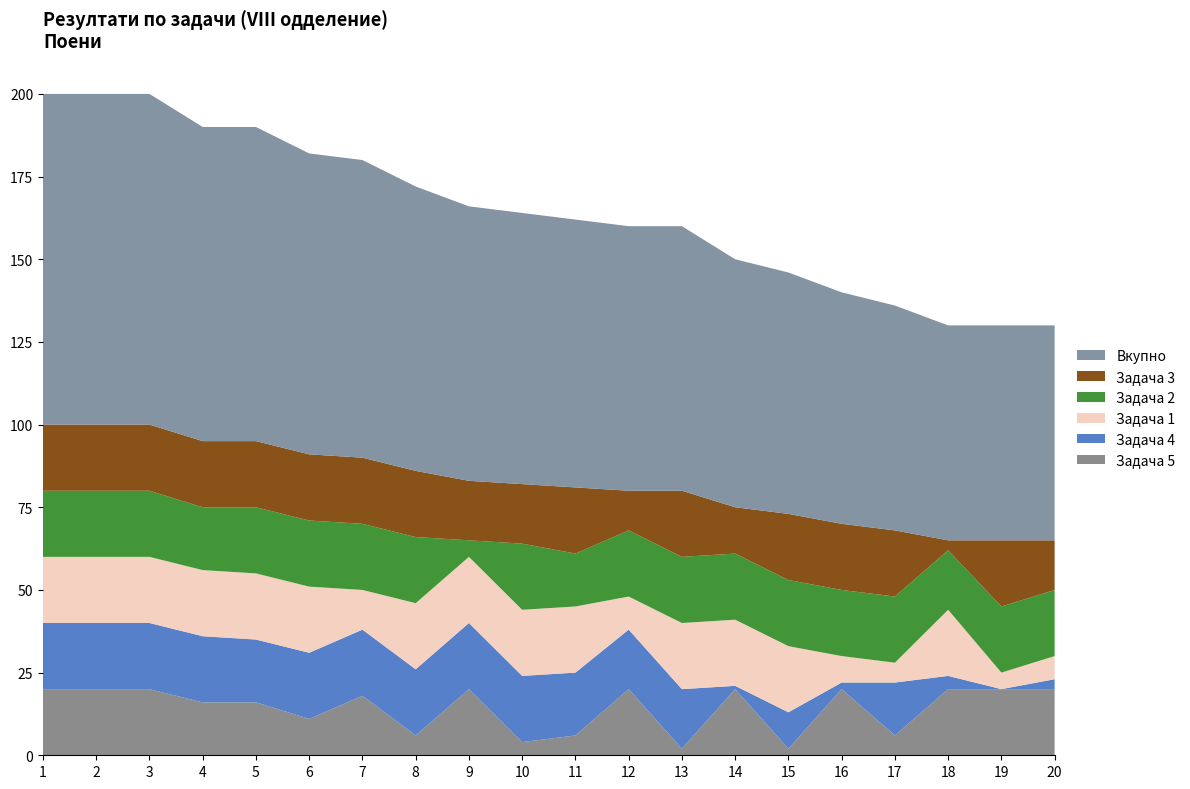

Reading left to right, list all the values displayed in this chart.

Задача 5: 20	20	20	16	16	11	18	6	20	4	6	20	2	20	2	20	6	20	20	20
Задача 4: 20	20	20	20	19	20	20	20	20	20	19	18	18	1	11	2	16	4	0	3
Задача 1: 20	20	20	20	20	20	12	20	20	20	20	10	20	20	20	8	6	20	5	7
Задача 2: 20	20	20	19	20	20	20	20	5	20	16	20	20	20	20	20	20	18	20	20
Задача 3: 20	20	20	20	20	20	20	20	18	18	20	12	20	14	20	20	20	3	20	15
Вкупно: 100	100	100	95	95	91	90	86	83	82	81	80	80	75	73	70	68	65	65	65